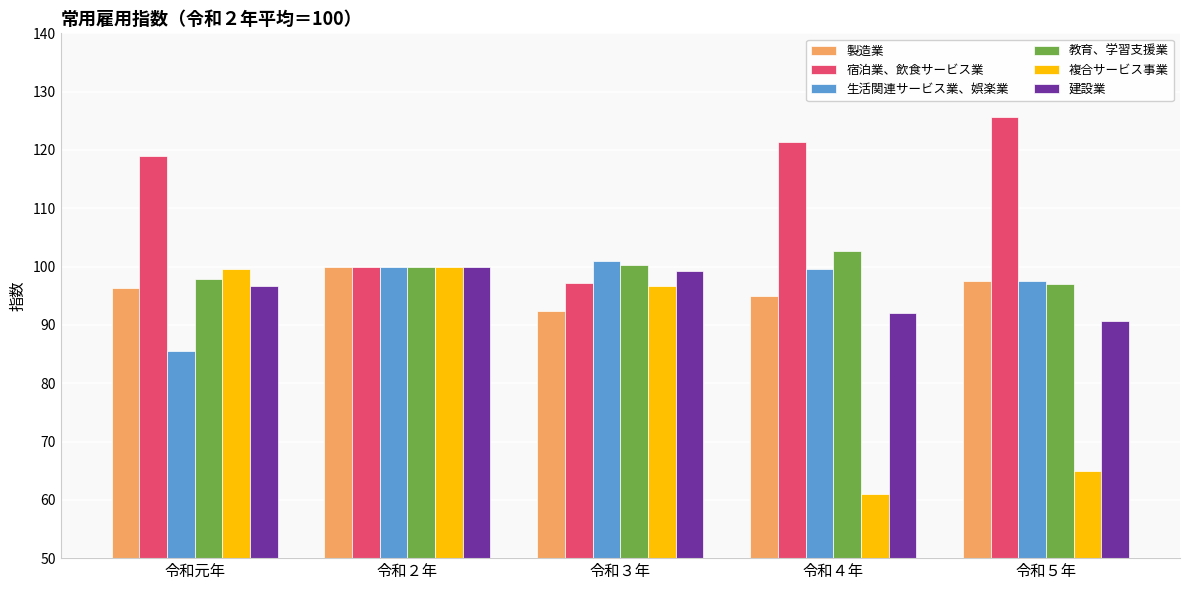

Between 令和元年 and 令和３年, which series saw the biggest shift?

宿泊業、飲食サービス業